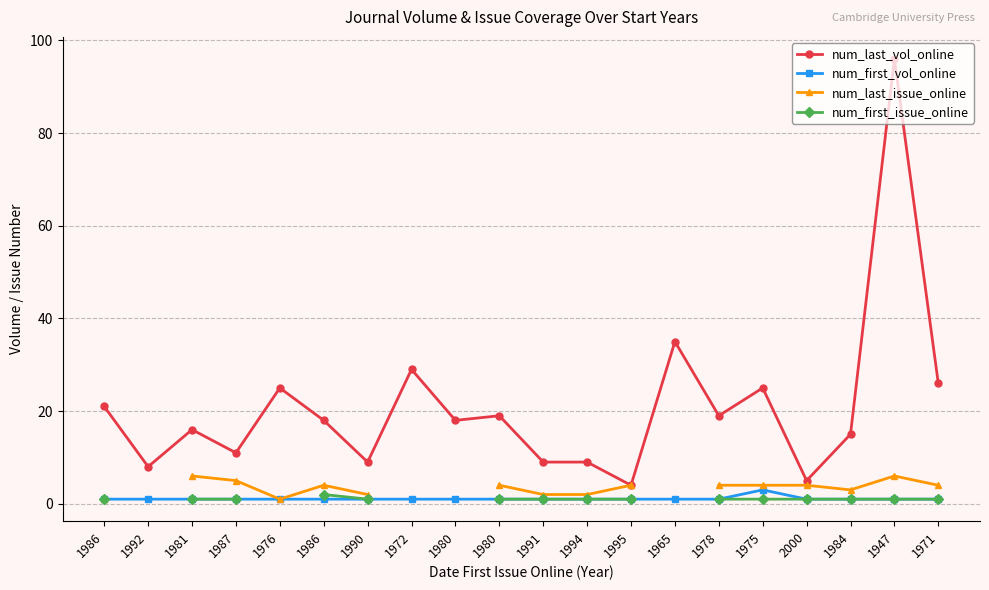

What is the spread (max minus min) of values at 1976?

24.0